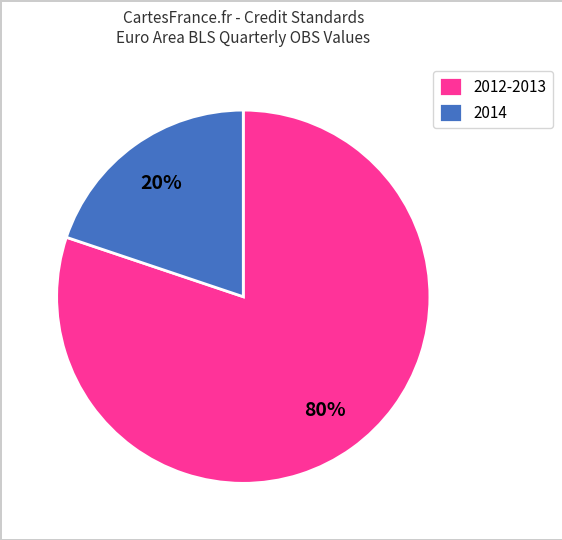

To the nearest percent, what is the difference between the 2012-2013 and 2014 slice percentages?

60%